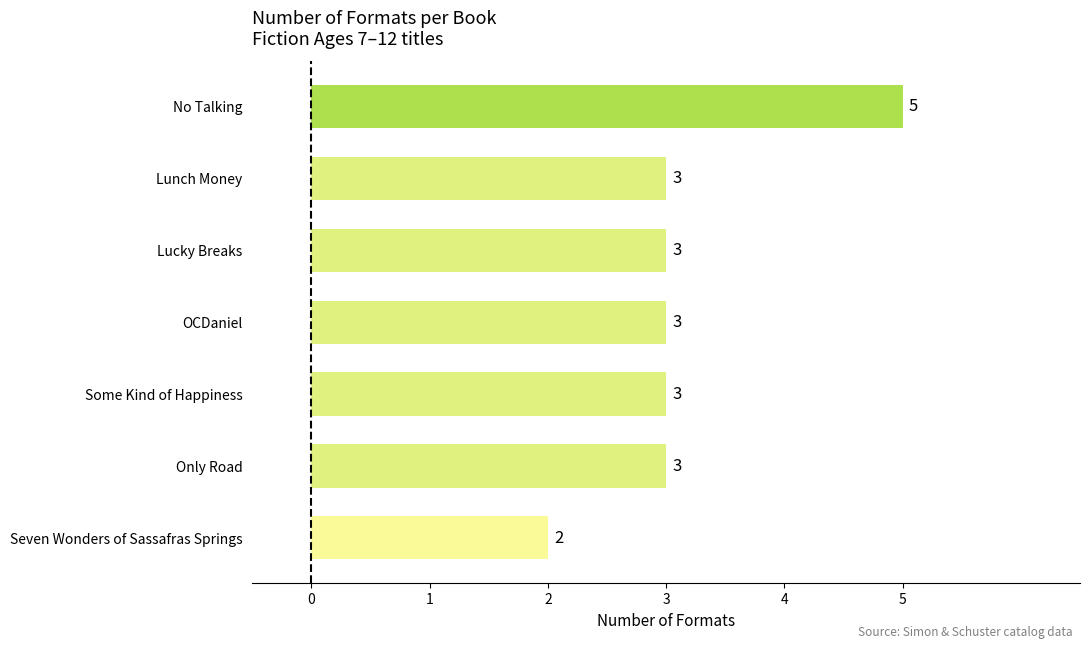

Approximately how many times larger is the value at OCDaniel compared to No Talking?

0.6